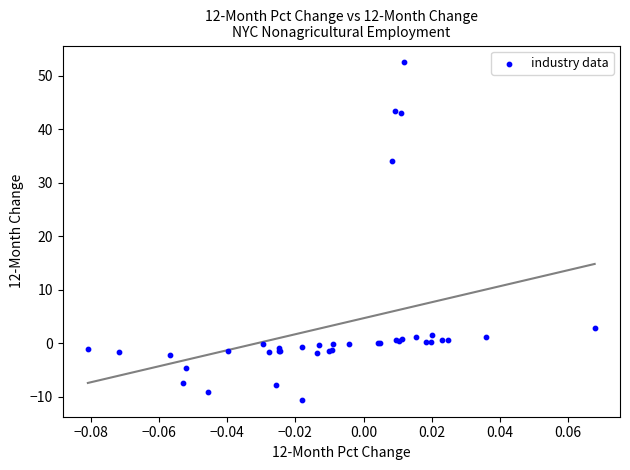

What Y value in the scatter plot is closest to 20?

34.0